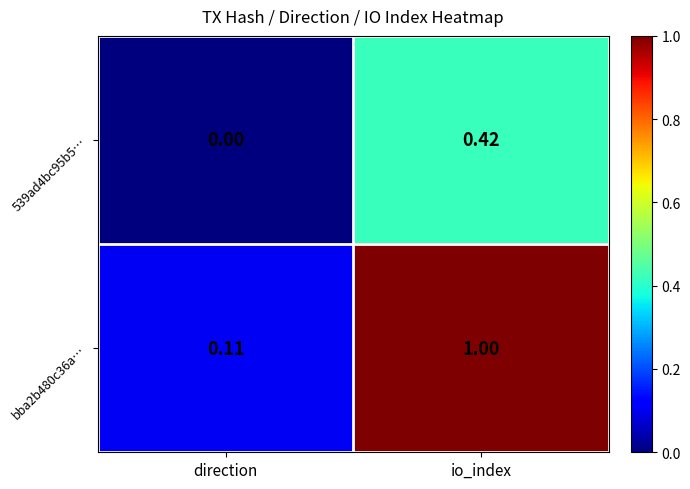

List the labels in order of 539ad4bc95b5… value, smallest first.

direction, io_index